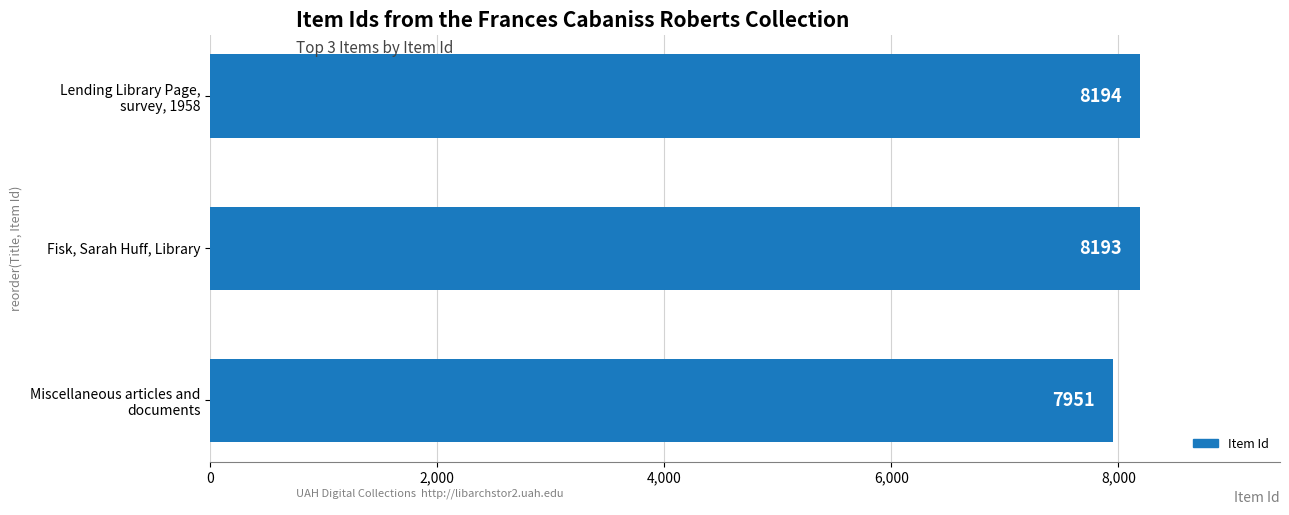

List the labels in order of value, smallest first.

Miscellaneous articles and
documents, Fisk, Sarah Huff, Library, Lending Library Page,
survey, 1958